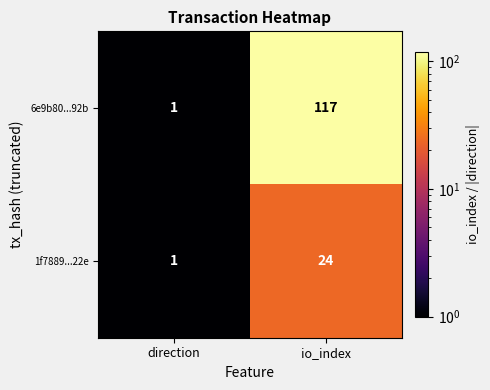

At which category is the sum across all series the highest?

io_index